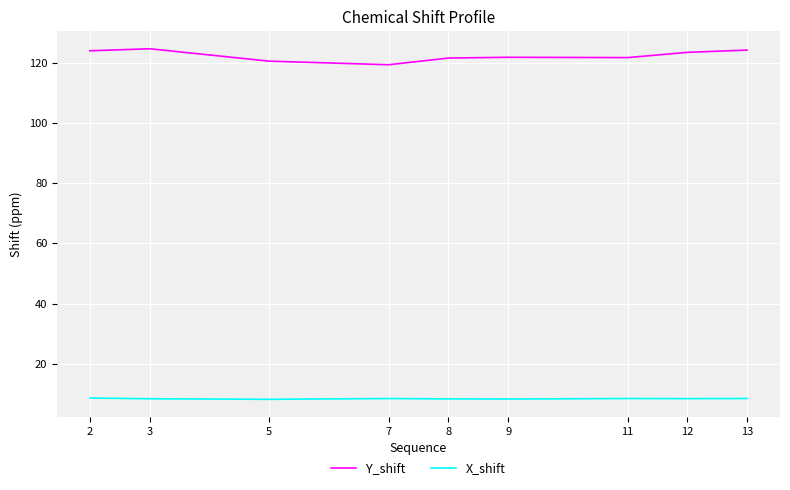

Rank the series by their average value, from lowest to highest.

X_shift, Y_shift